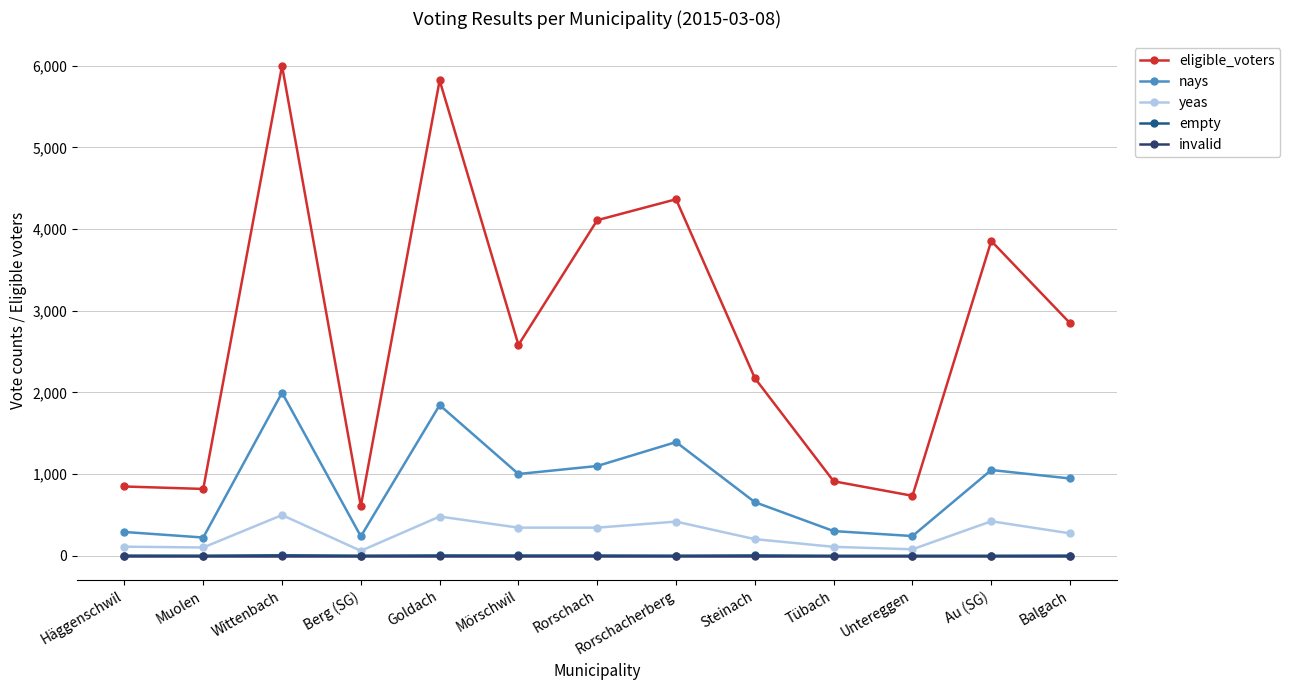

Which series changed the most between Häggenschwil and Au (SG)?

eligible_voters